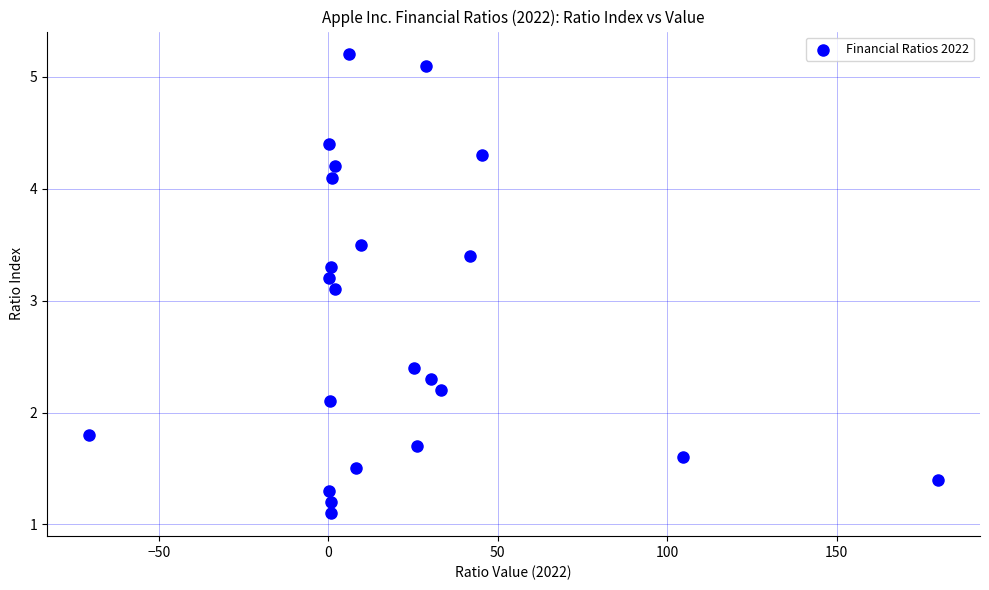

What Y value in the scatter plot is closest to 3?

3.1